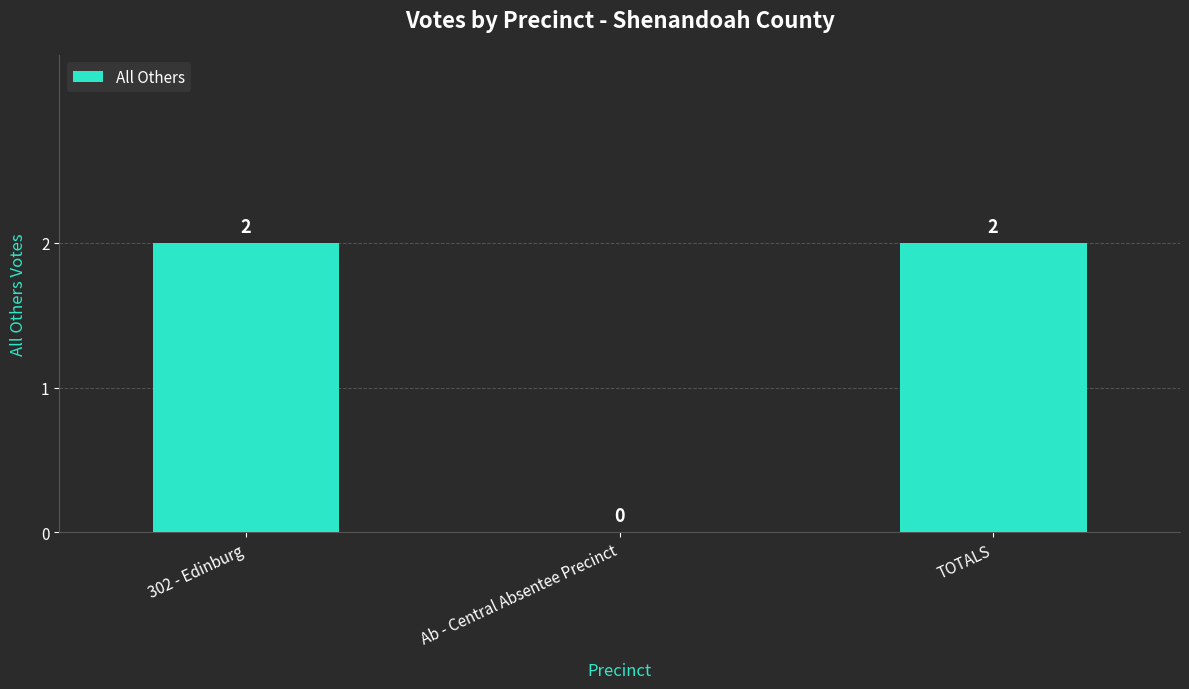

What is the sum of the values at 302 - Edinburg and TOTALS?

4